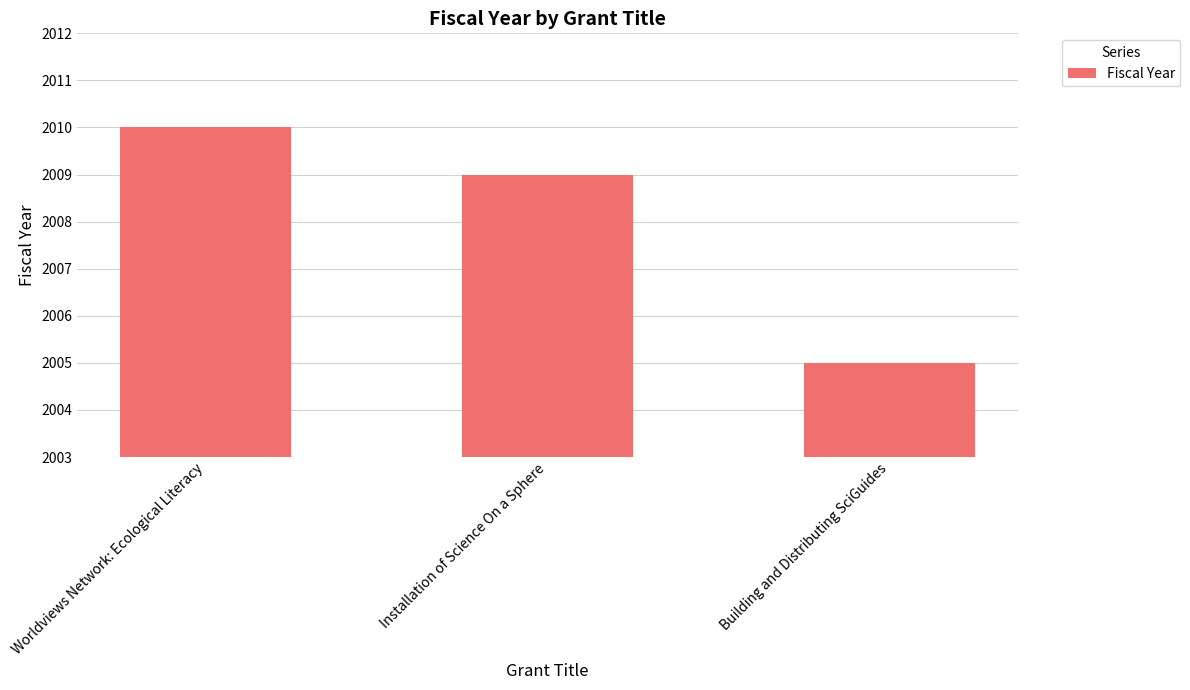

What position from the left is Worldviews Network: Ecological Literacy?

1